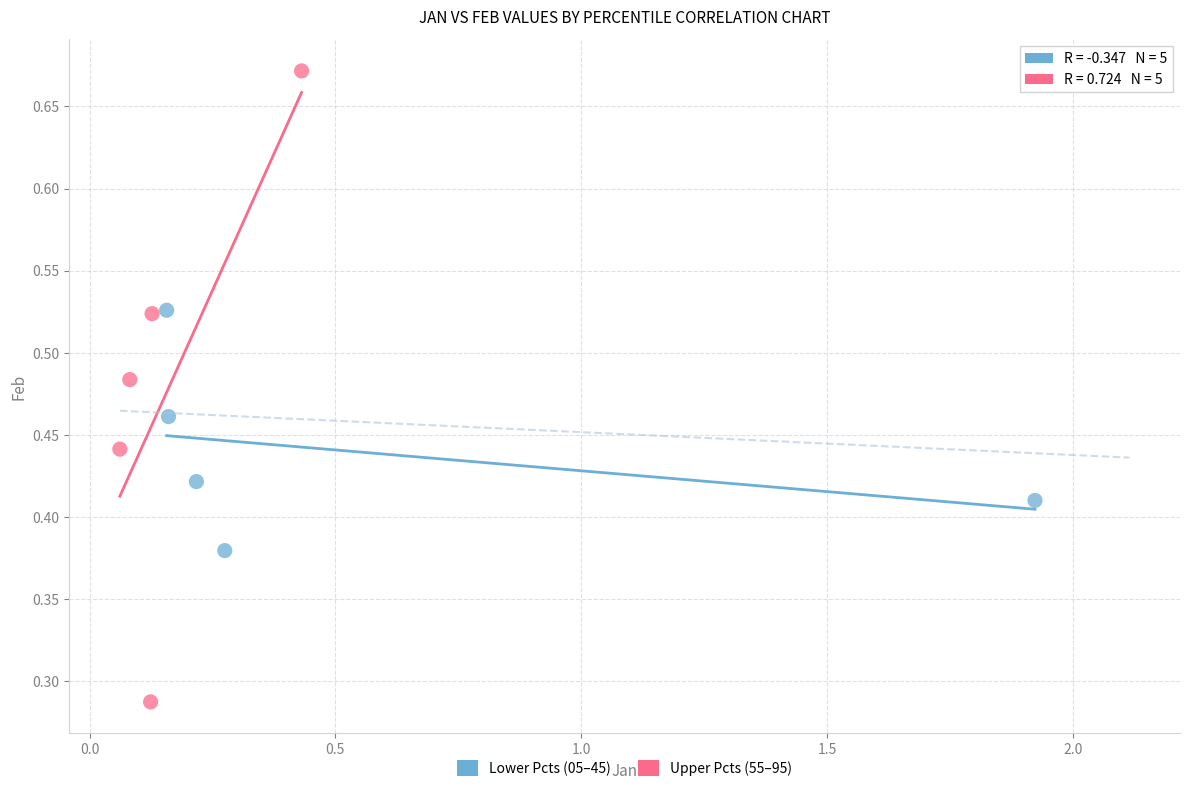

Which series has the widest spread of Y values?

Upper Pcts (55–95)